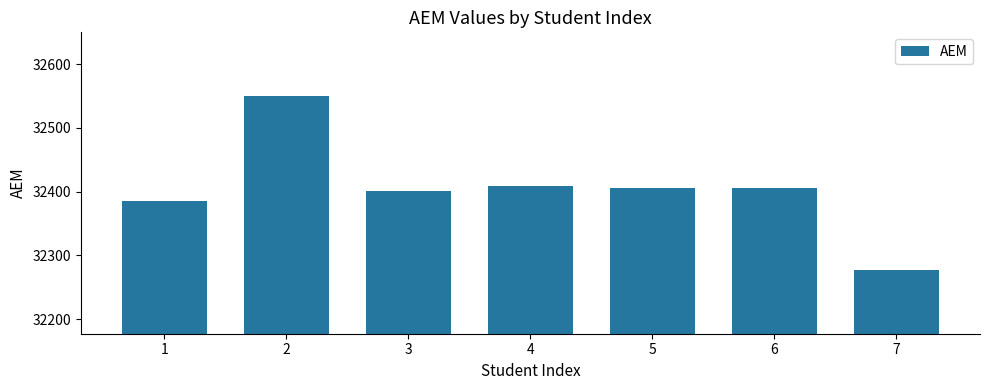

Between 6 and 1, which is larger?

6